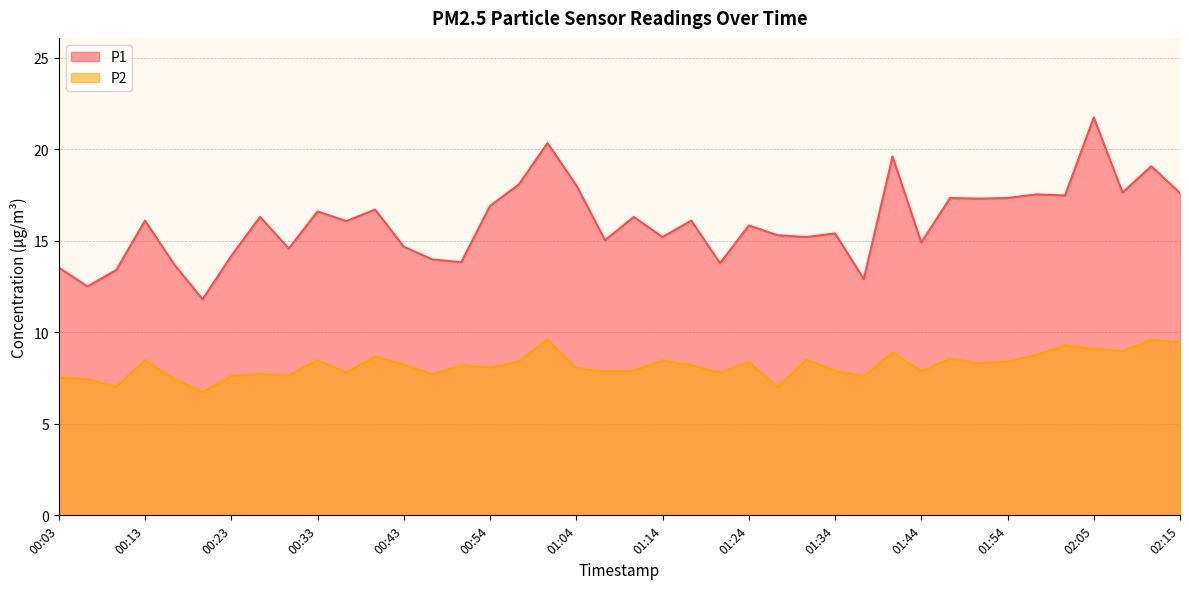

Reading right to left, extract all data points from this chart.

P1: 17.6	19.1	17.6	21.7	17.5	17.5	17.3	17.3	17.3	14.9	19.6	12.9	15.4	15.2	15.3	15.8	13.8	16.1	15.2	16.3	15.0	18.0	20.3	18.1	16.9	13.8	14.0	14.7	16.7	16.1	16.6	14.6	16.3	14.2	11.8	13.7	16.1	13.4	12.5	13.5
P2: 9.5	9.6	9.0	9.1	9.3	8.8	8.4	8.3	8.6	7.9	8.9	7.6	7.9	8.5	7.0	8.4	7.8	8.2	8.5	7.9	7.9	8.0	9.6	8.4	8.1	8.2	7.7	8.2	8.7	7.8	8.5	7.6	7.7	7.6	6.7	7.5	8.5	7.0	7.4	7.5